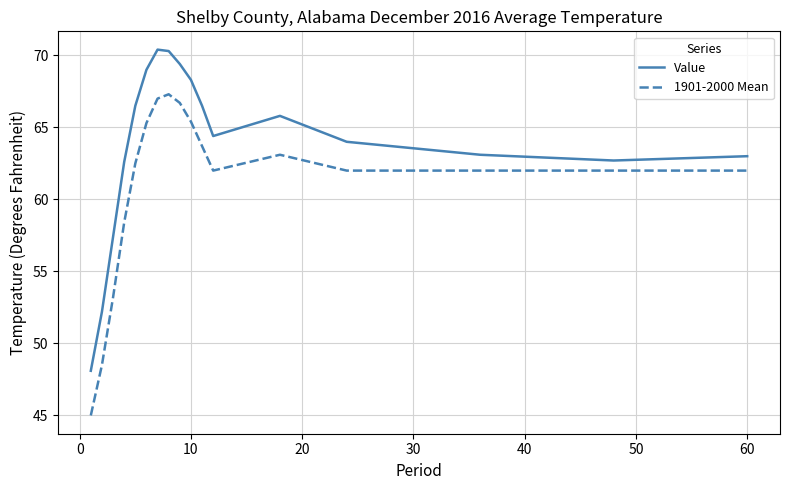

What is the minimum value shown in the chart?

45.0